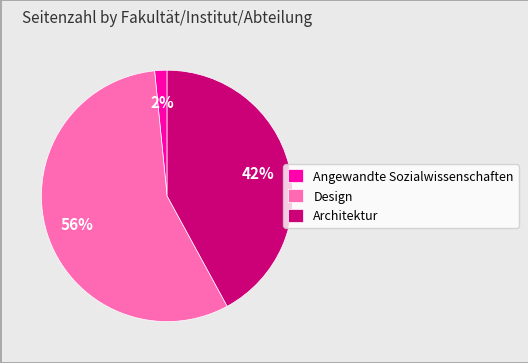

Which category accounts for the majority?

Design